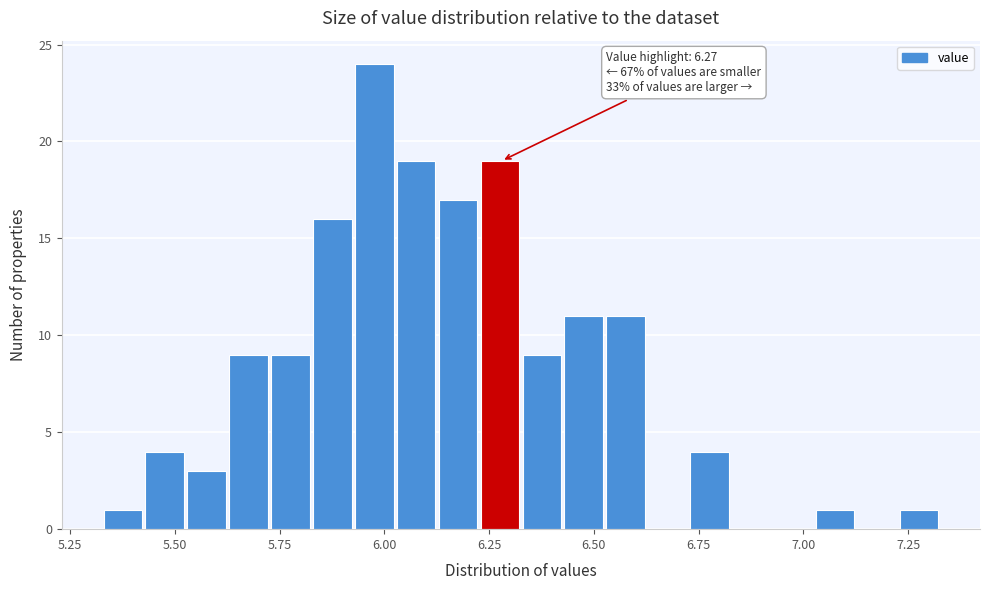

Around what value on the x-axis is the tallest bar? Give the approximate position of its centre, as read against the axis.

6.00